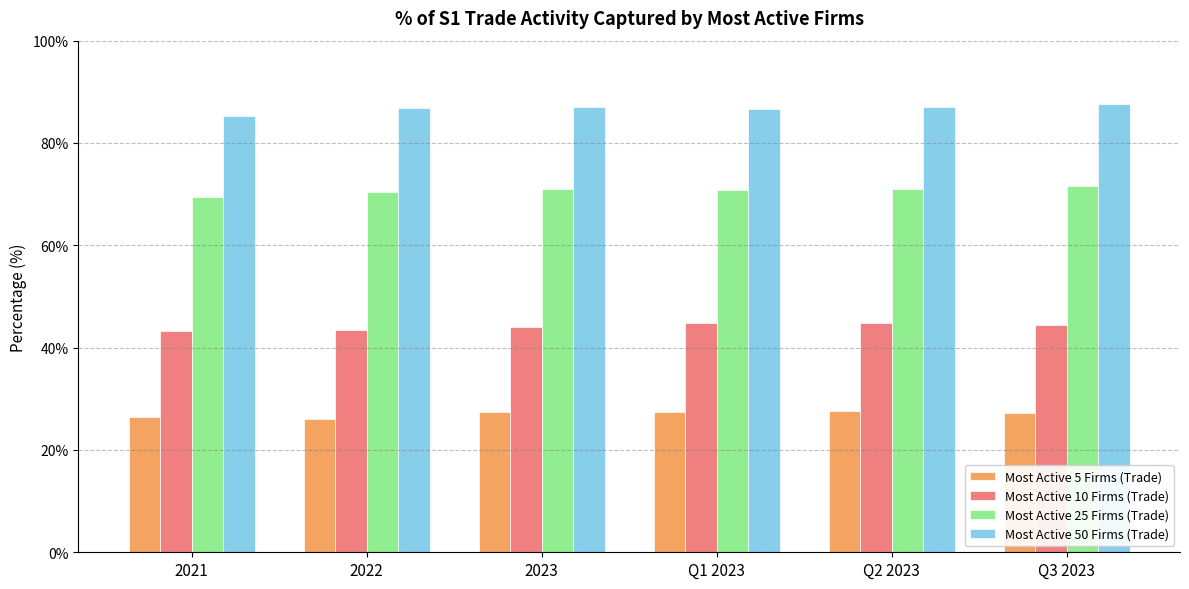

What position from the left is 2021?

1